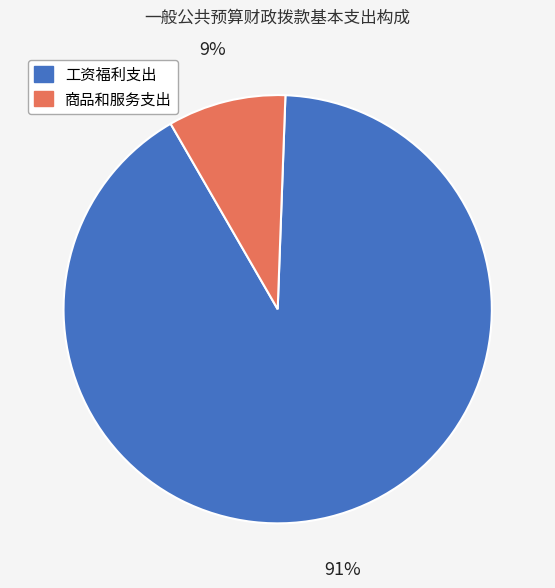

How many segments does this pie chart have?

2